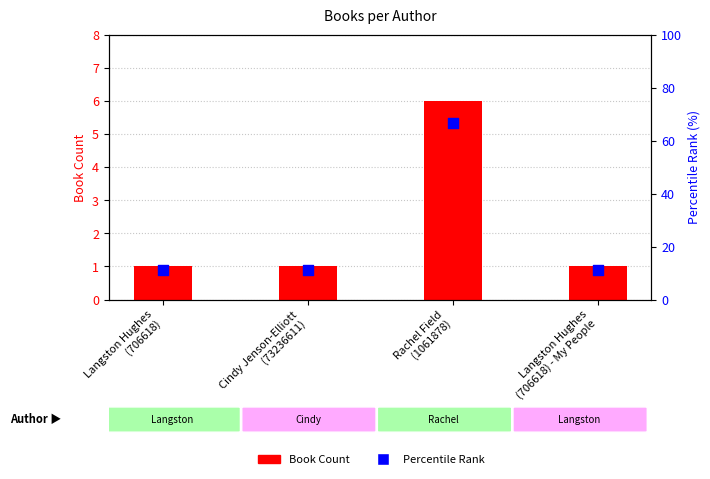

Which series reaches the maximum Y coordinate?

Percentile Rank